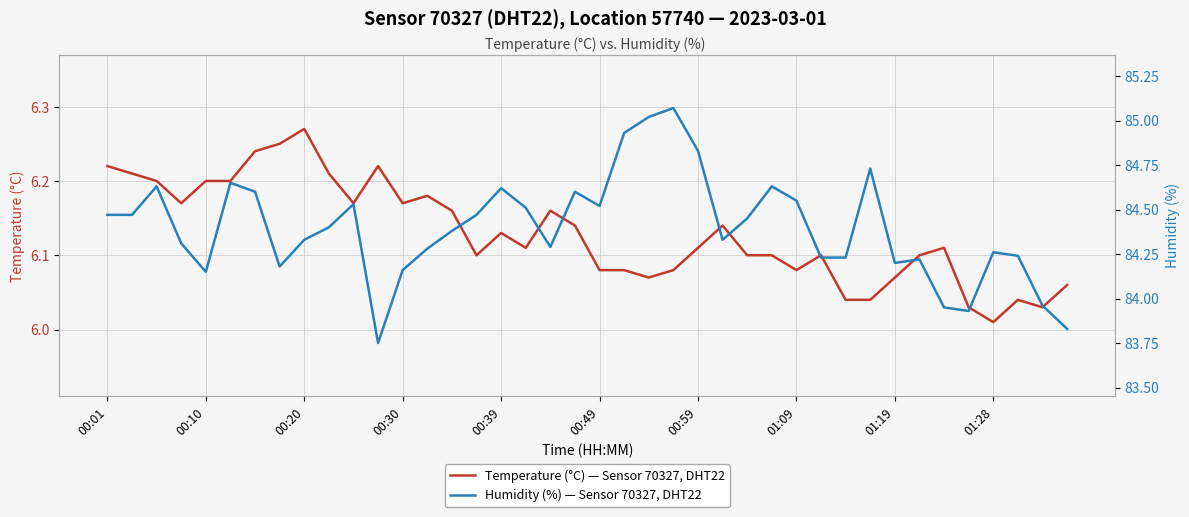

How many lines are shown in the chart?

2